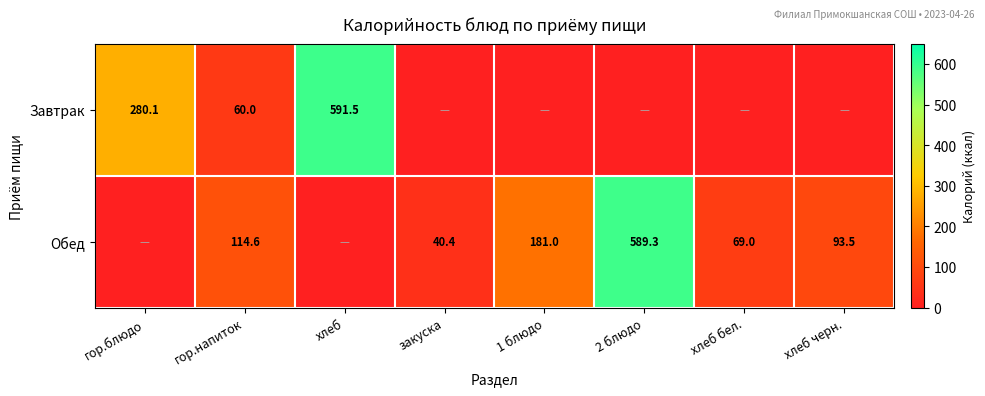

How many series are shown in this chart?

2